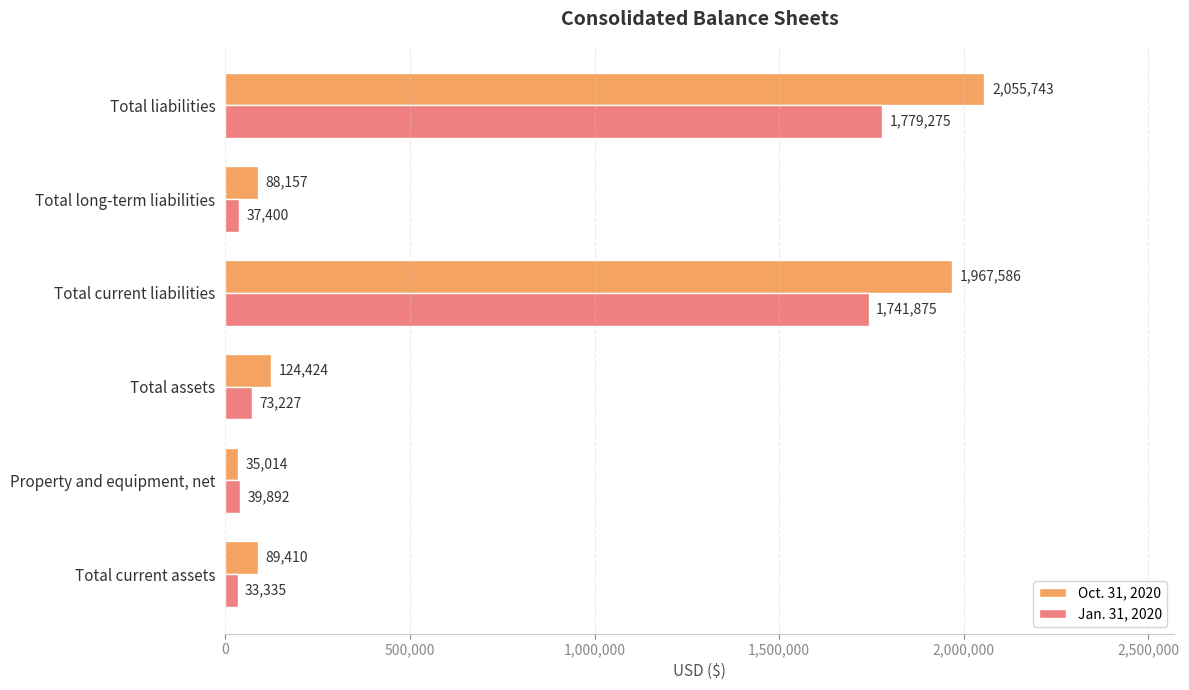

Is it true that Oct. 31, 2020 equals 35014 at Property and equipment, net?

True